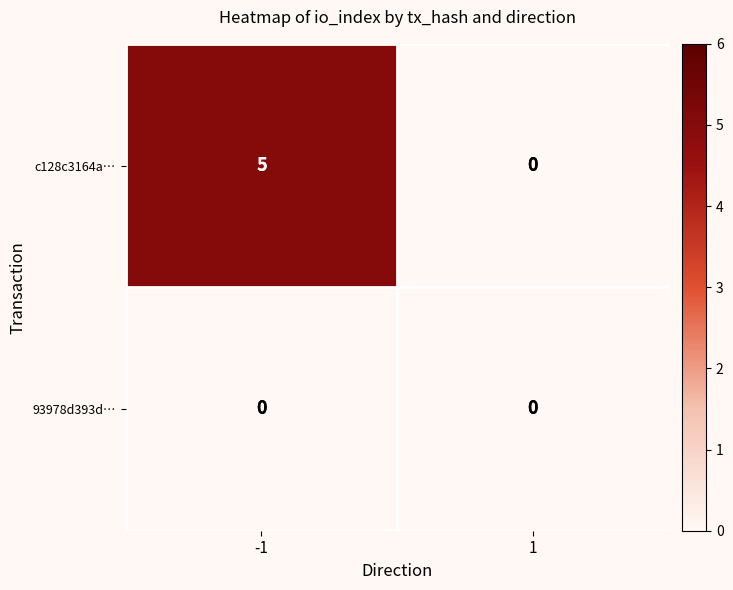

Reading right to left, list all the values displayed in this chart.

c128c3164a…: 0	5
93978d393d…: 0	0